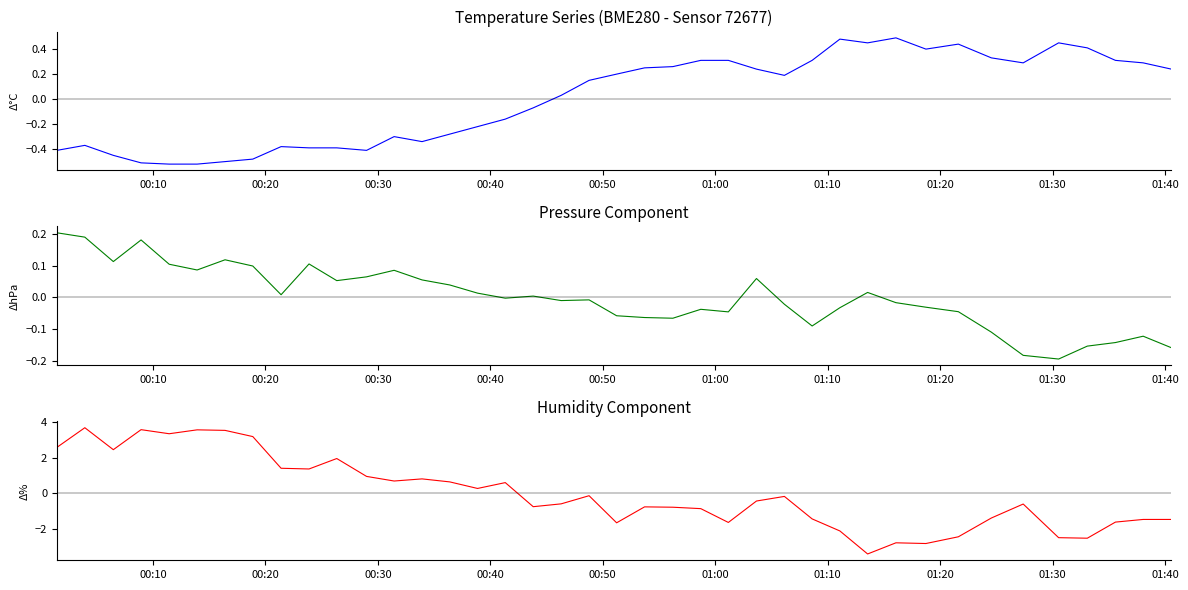

Which series has the largest total across all categories?

pressure